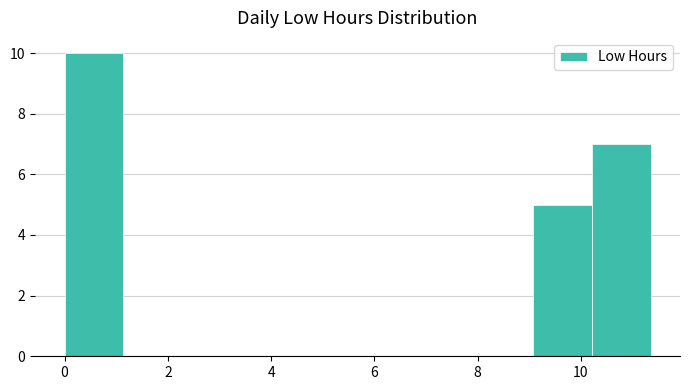

Over which range of the x-axis is the bar tallest?

0.0 to 1.2